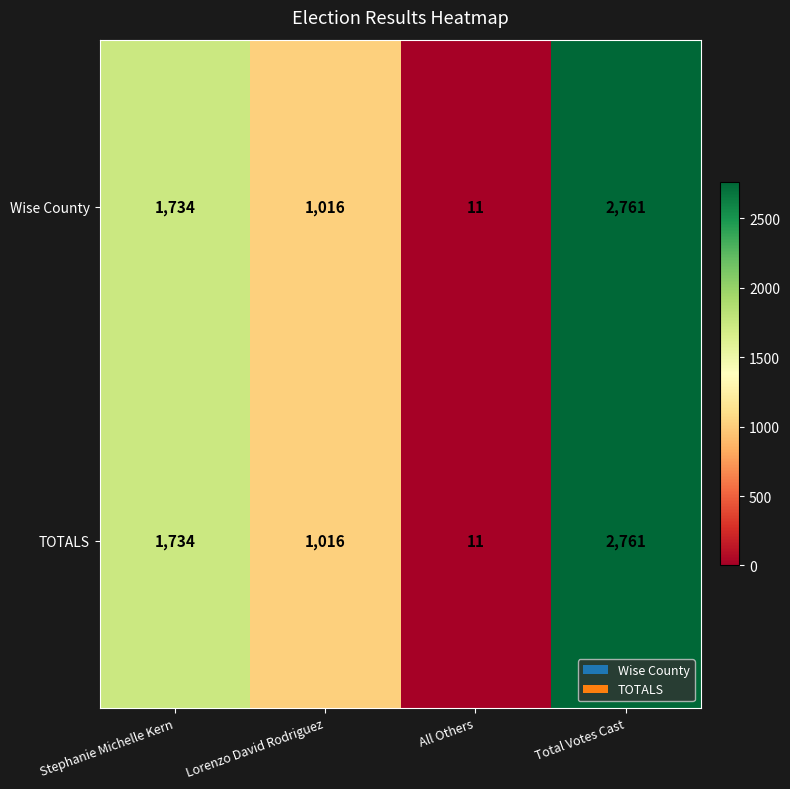

Count the TOTALS values in the range 1016 to 2761.

3